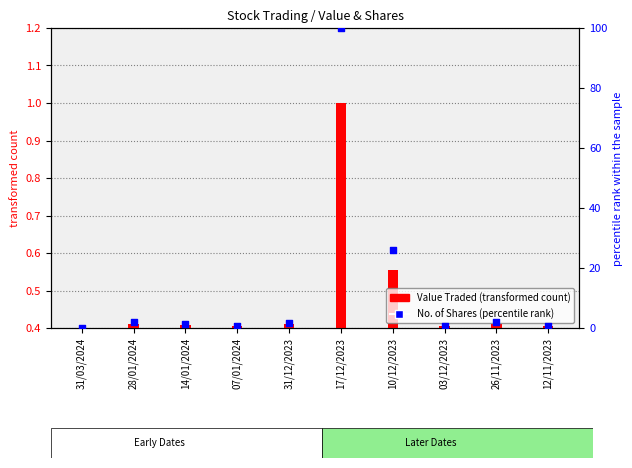

Approximately how many times larger is the value at 12/11/2023 compared to 26/11/2023?

0.4